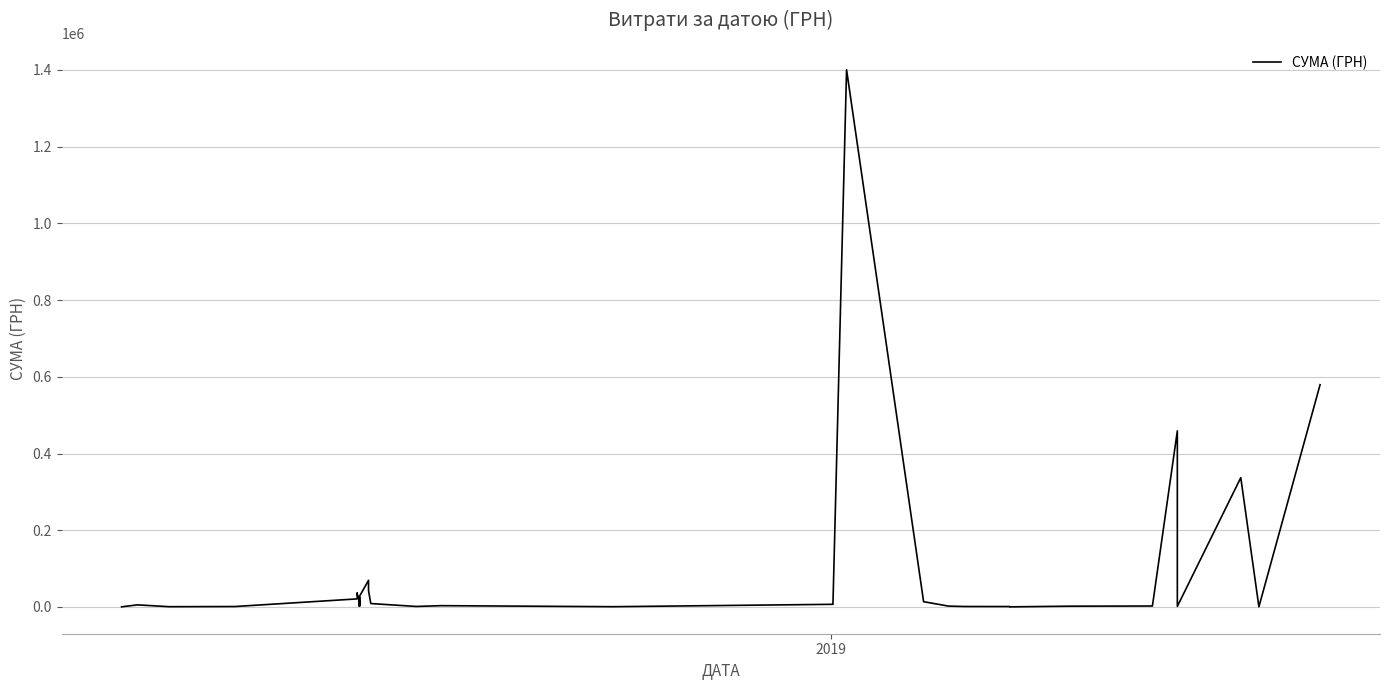

Is it true that the value at 27 is 3369.5?

False